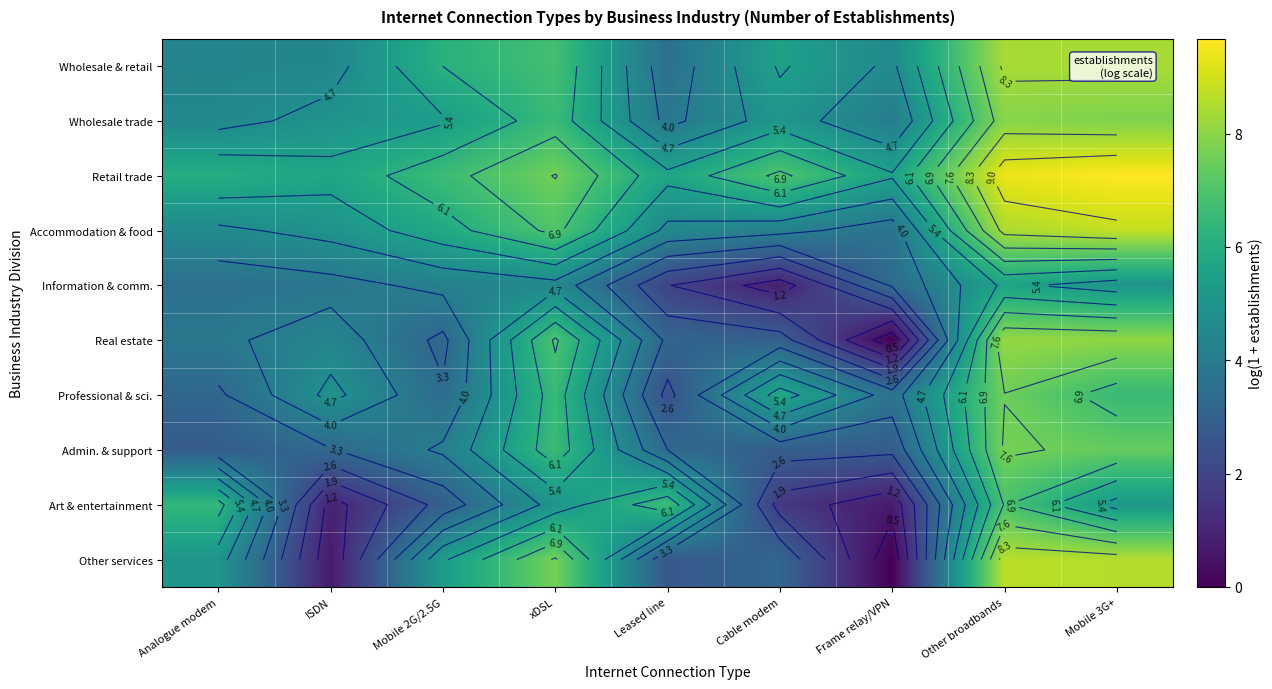

What is the lowest value of the Wholesale trade series?

3.8